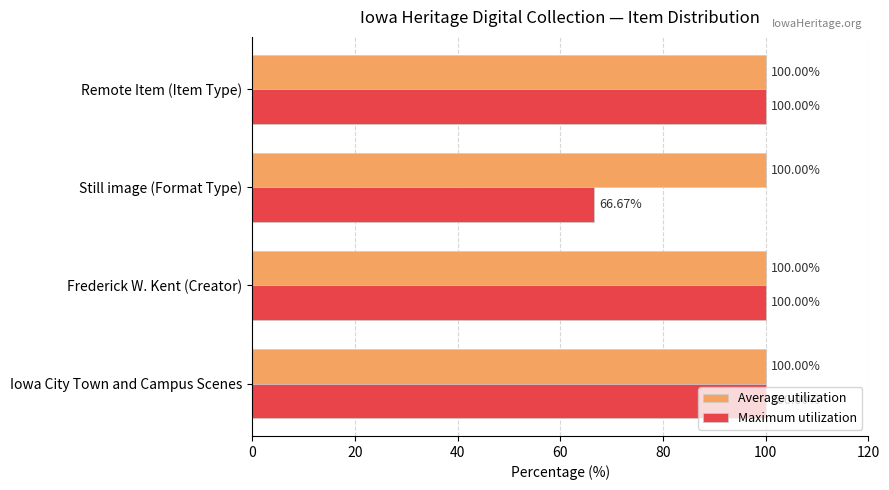

At how many categories does at least one series exceed 70?

4